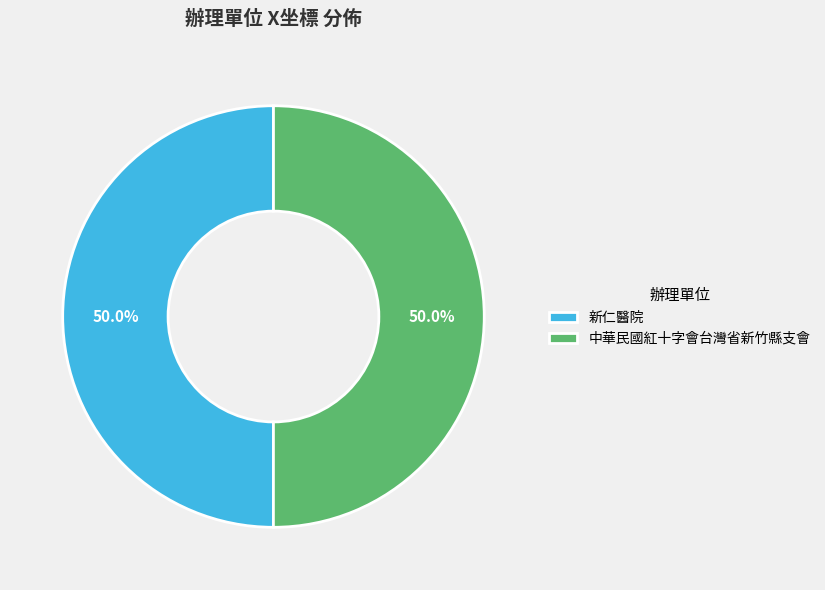

How many segments does this pie chart have?

2